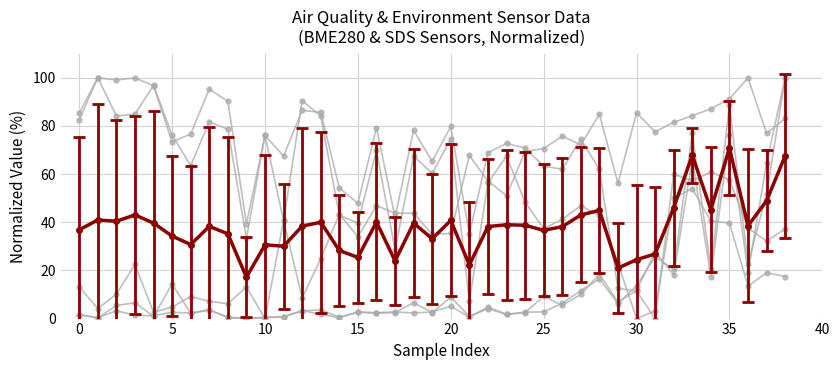

What is the label of the 21st point from the right?

18